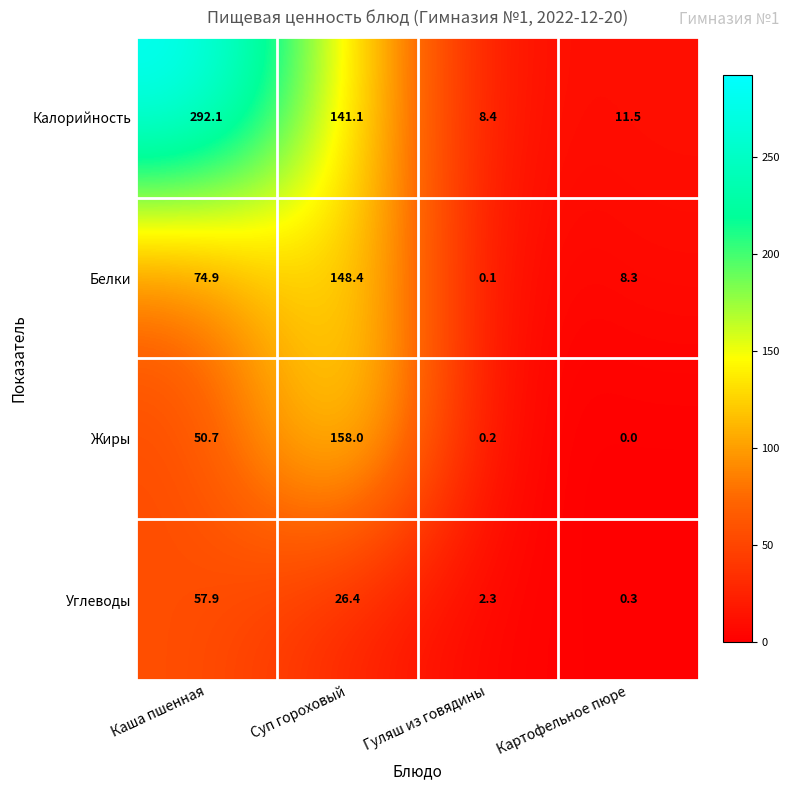

What is the greatest value displayed?

292.1